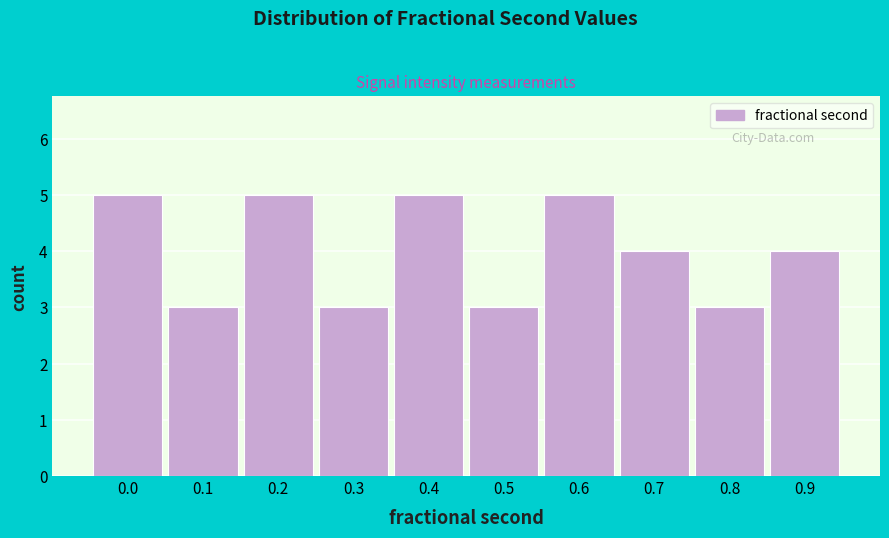

Reading left to right, list all the values displayed in this chart.

5	3	5	3	5	3	5	4	3	4